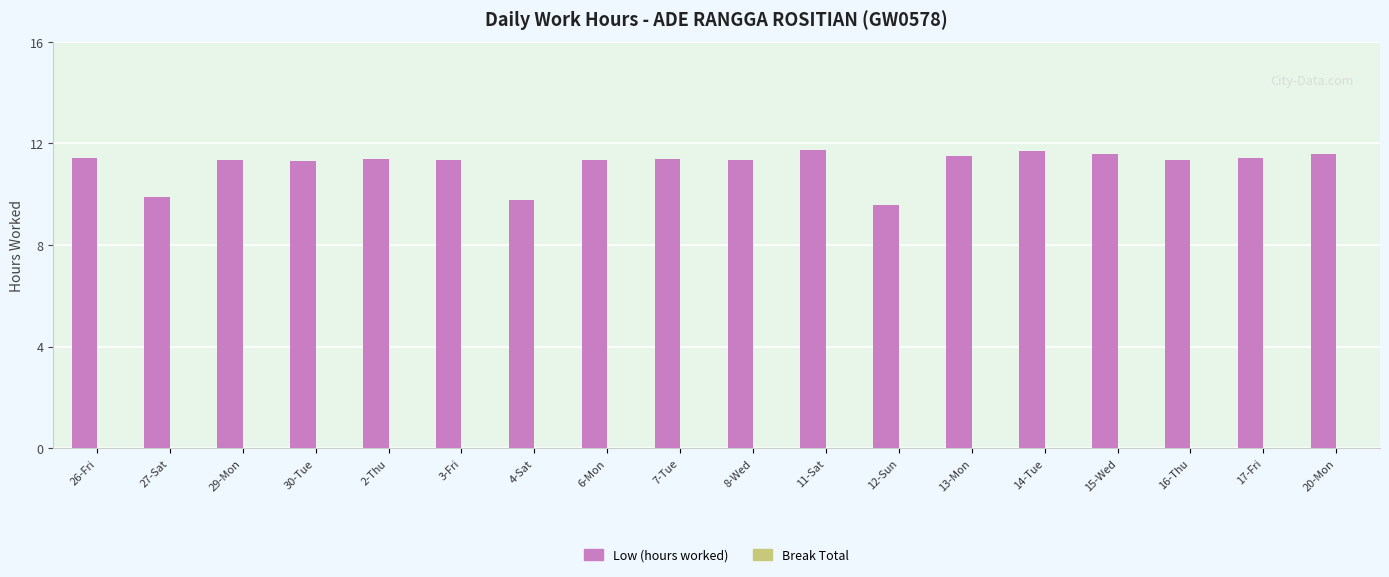

What is the difference between the values at 4-Sat and 13-Mon?

1.7